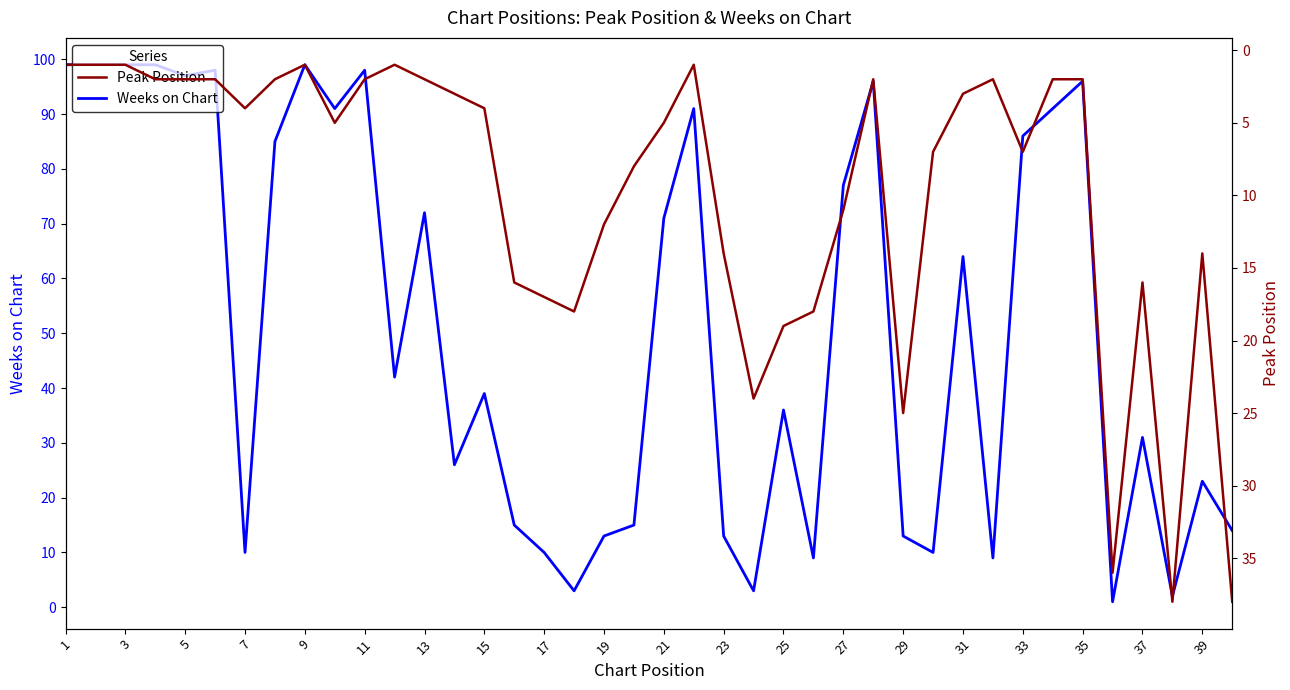

Does the chart display data point markers on the line(s)?

No